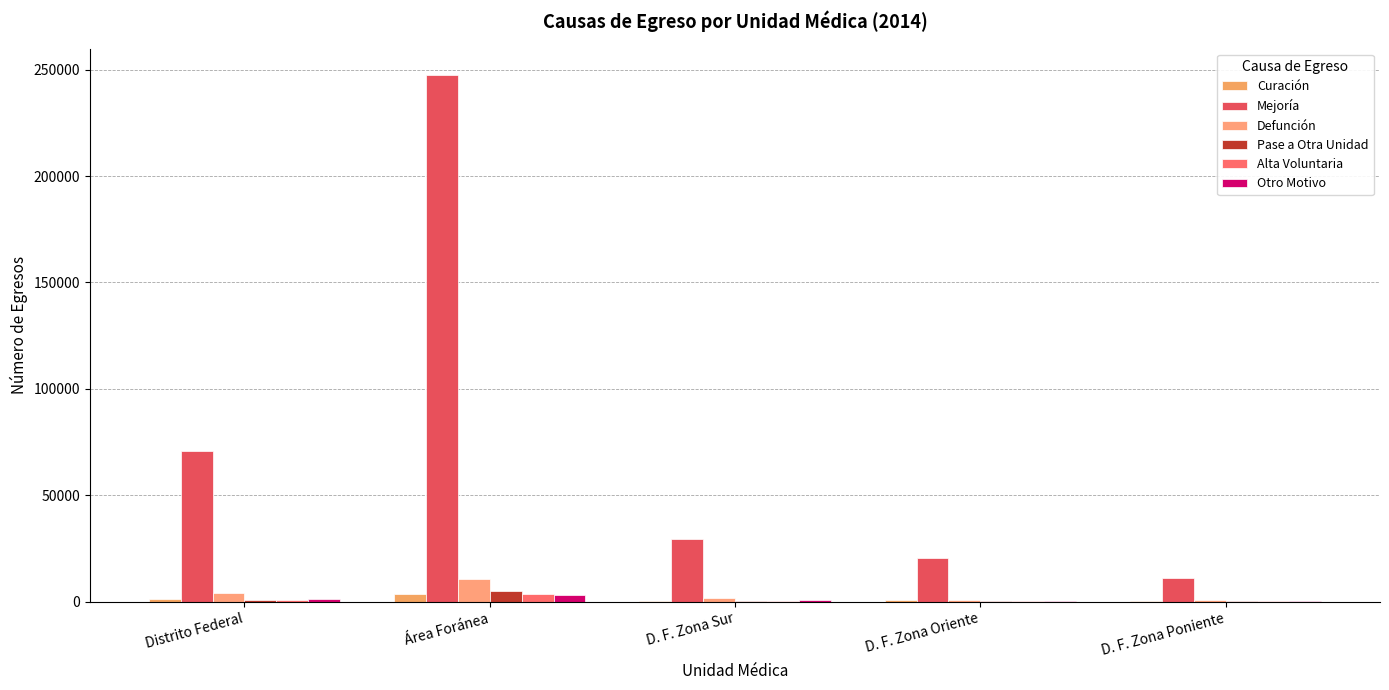

The value of Otro Motivo at D. F. Zona Oriente is 336. True or false?

False